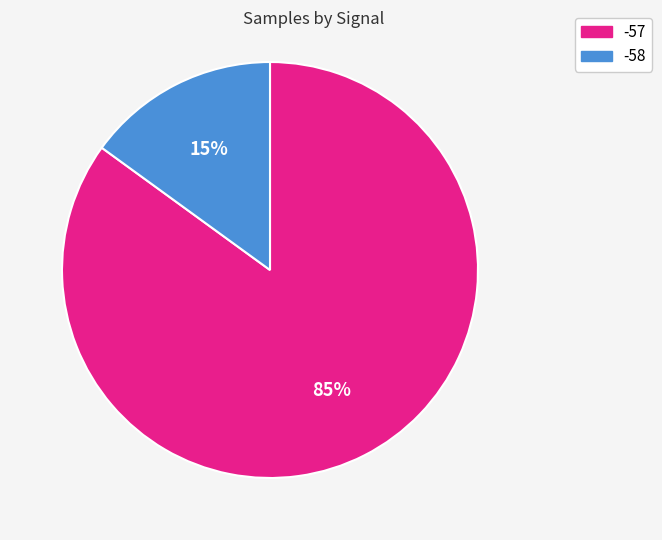

Does any single category account for the majority?

Yes